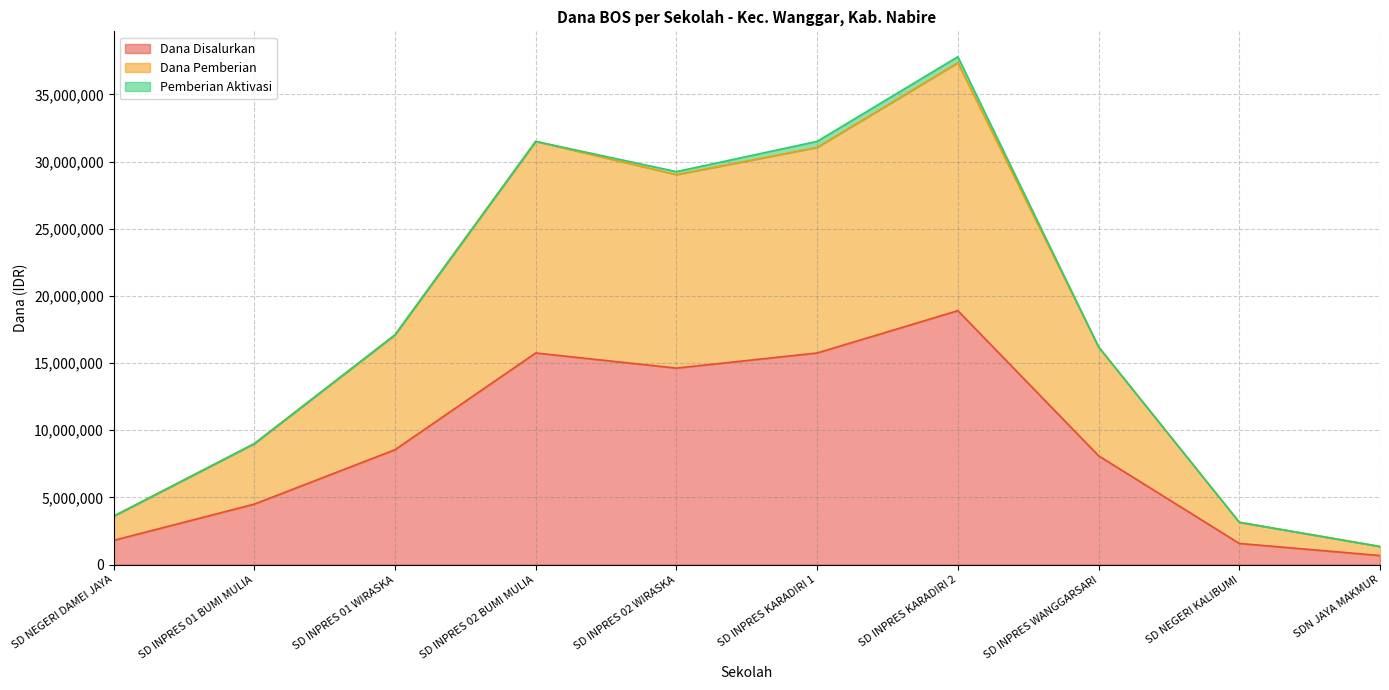

What is the difference between the highest and lowest values at SD INPRES KARADIRI 2?

18450000